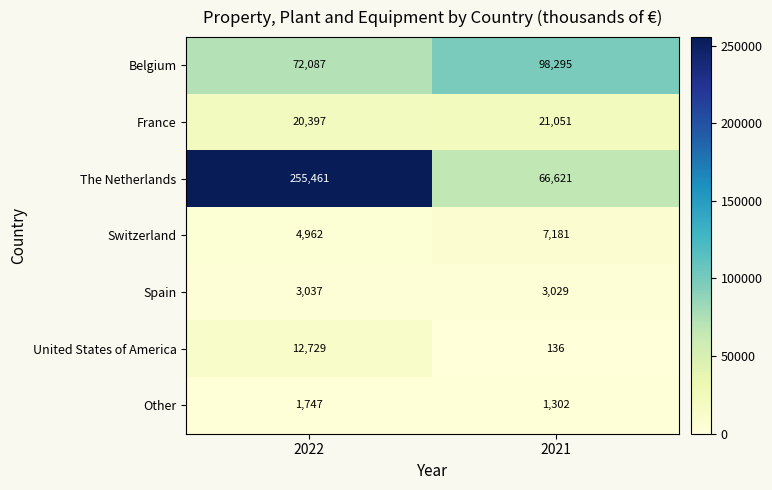

True or false: France has a value of 10361 at 2022.

False